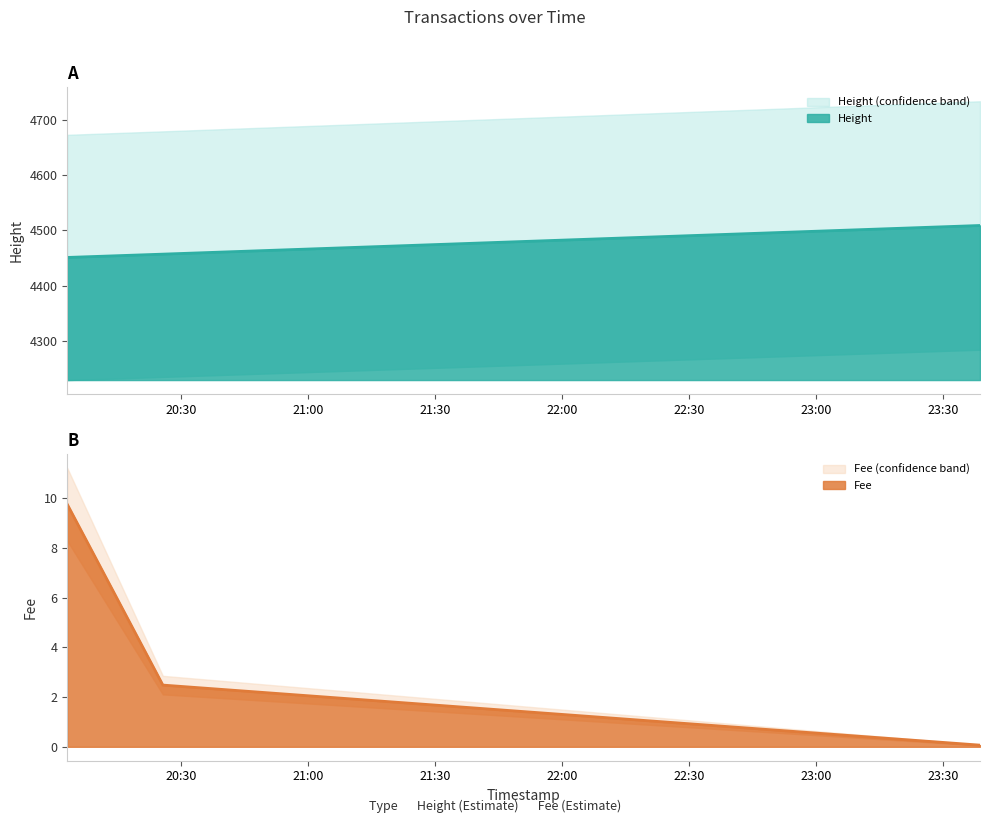

What is the difference between the second highest and minimum values in the Height series?

6.0